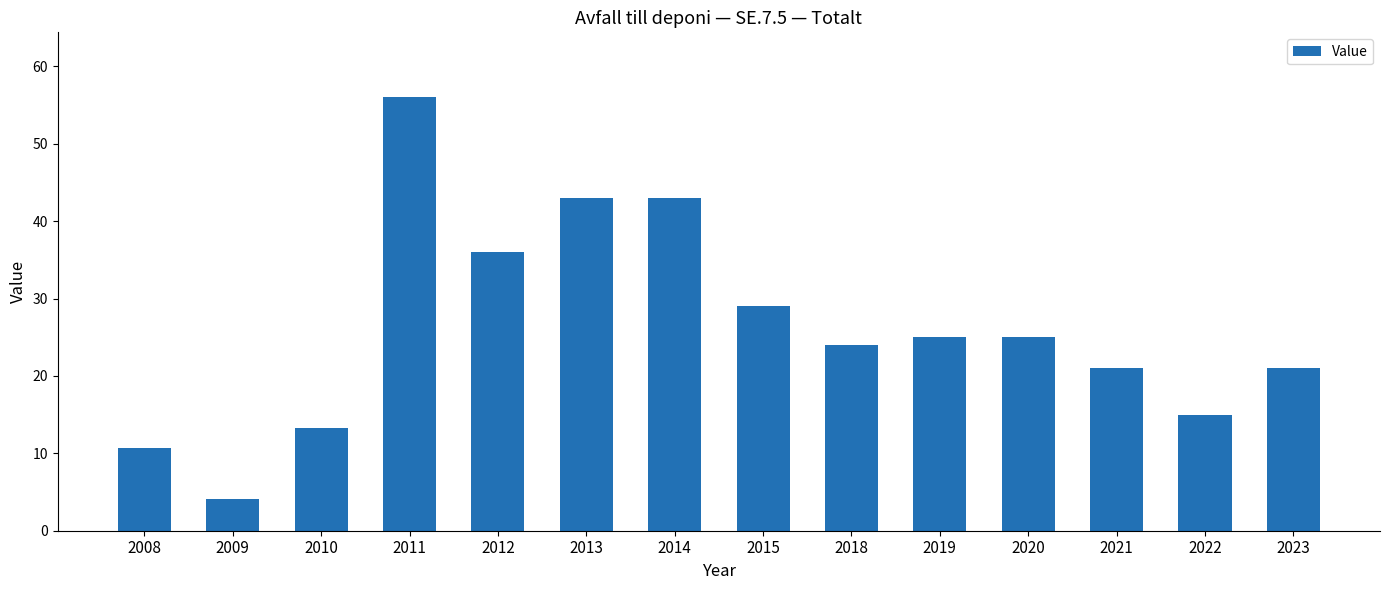

Which has a higher value, 2013 or 2009?

2013